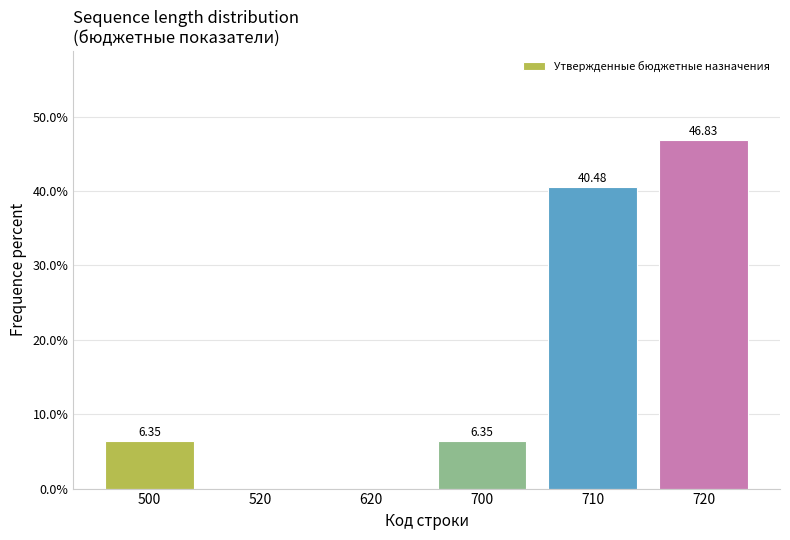

What is the sum of the values at 720 and 700?

53.2